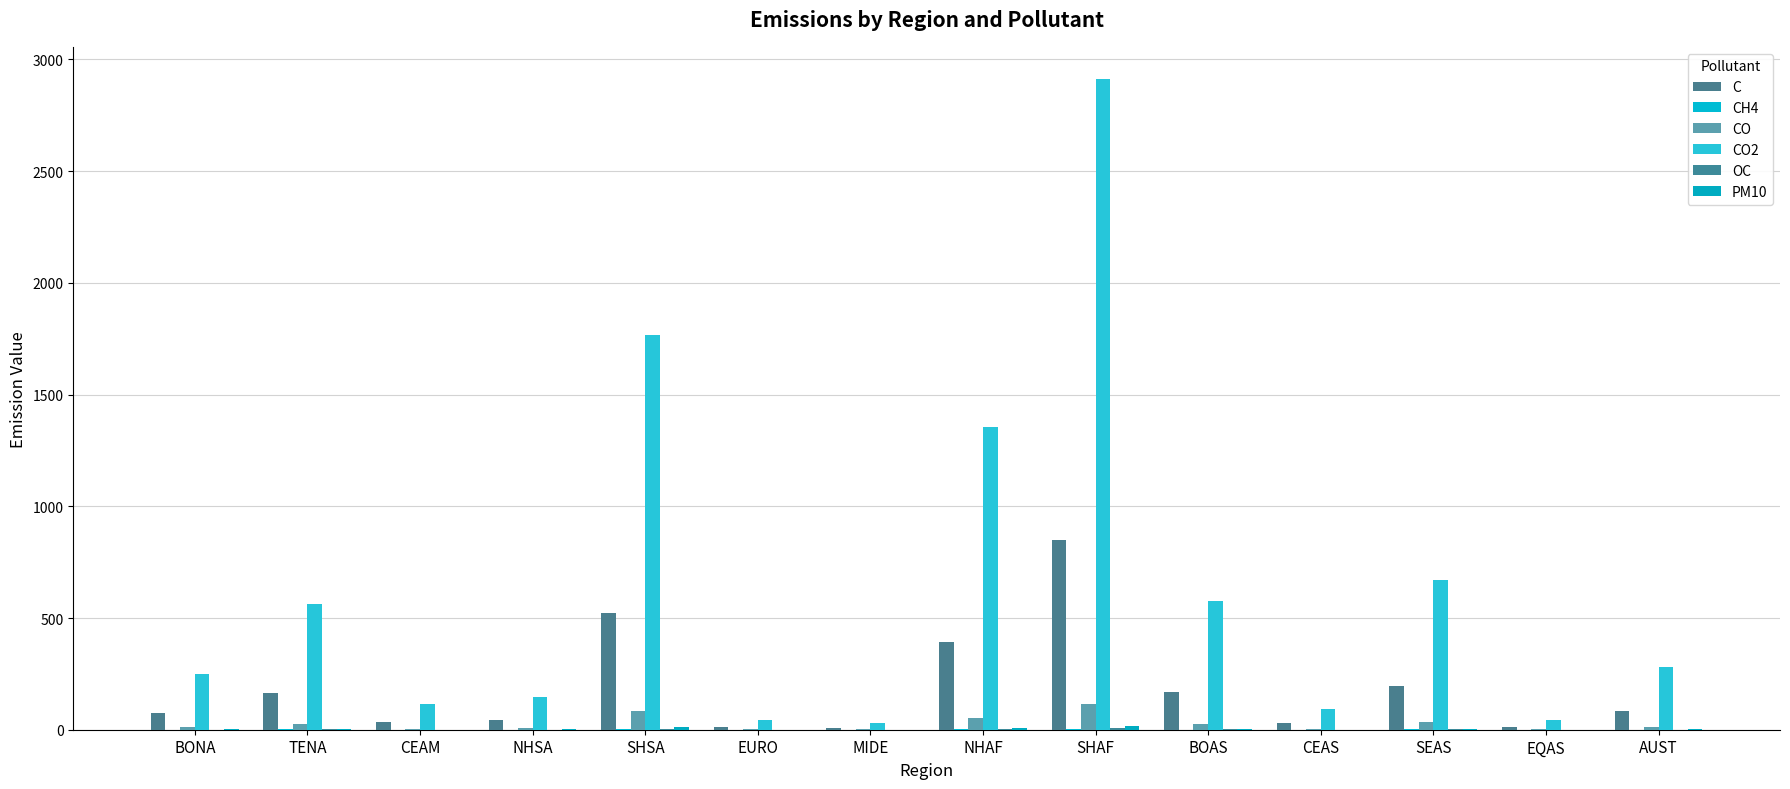

What is the minimum value for PM10?

0.1